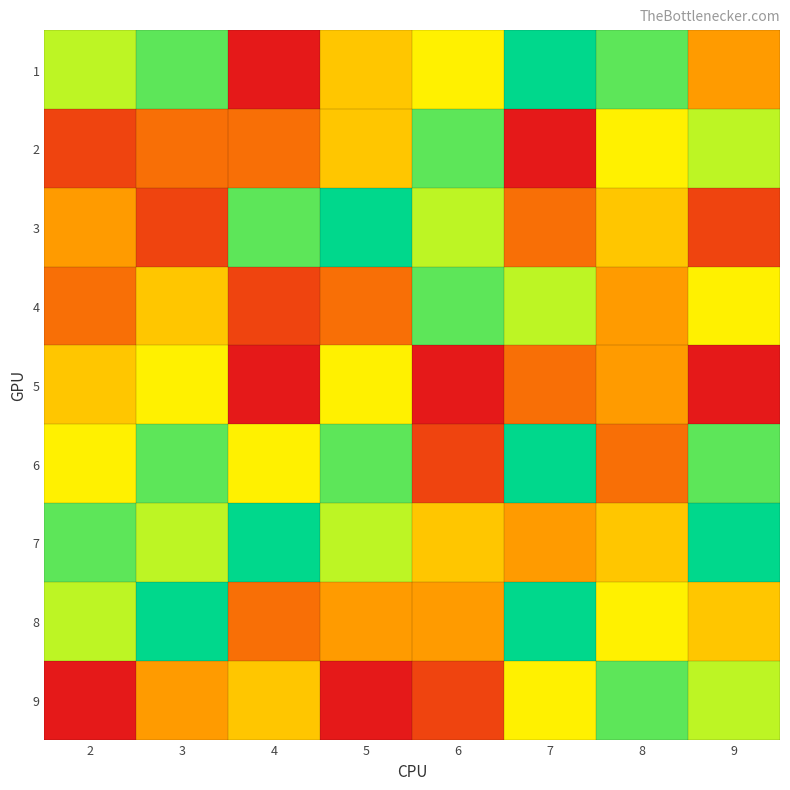

What is the smallest value displayed?

1